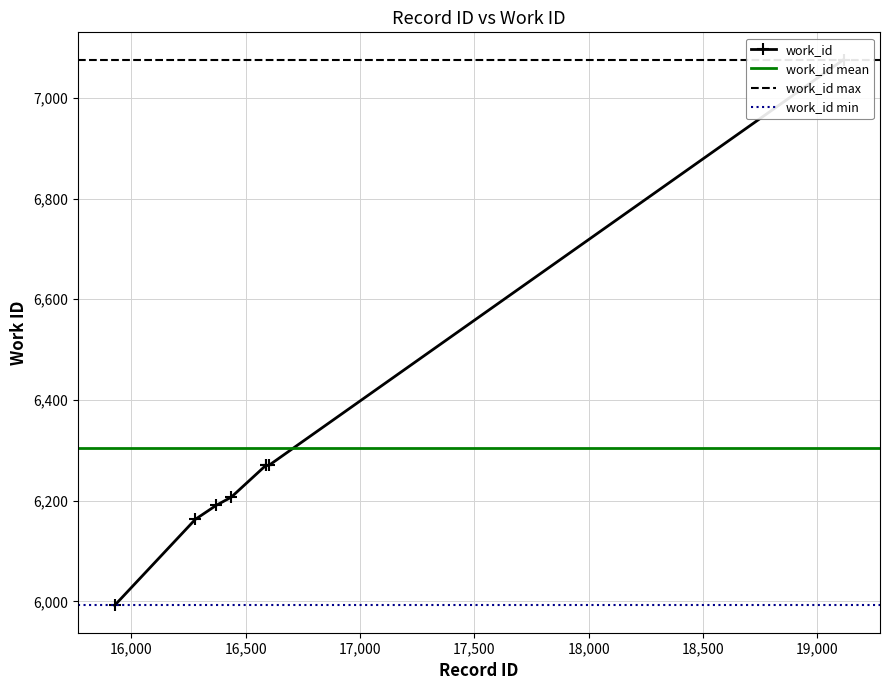

What is the minimum value shown in the chart?

5992